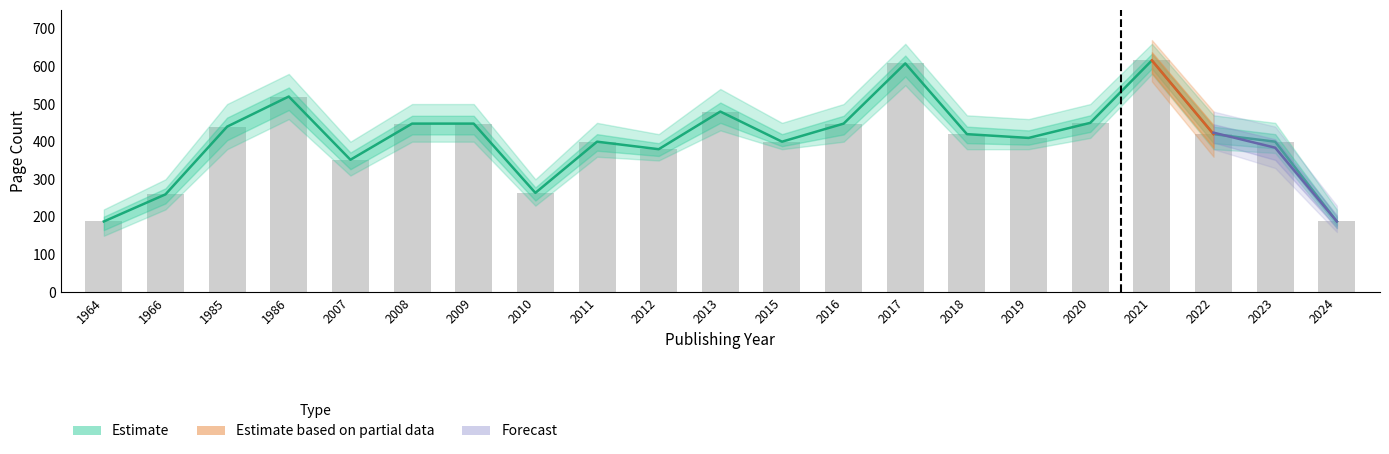

At which label is Estimate_low closest to 402?

2011